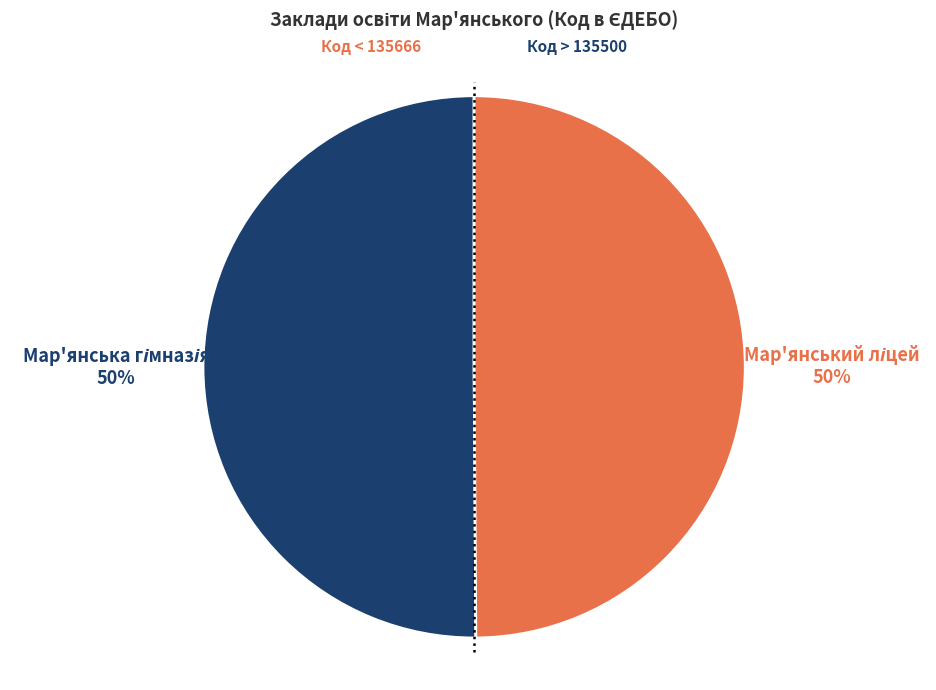

To the nearest percent, what is the average slice percentage?

50%